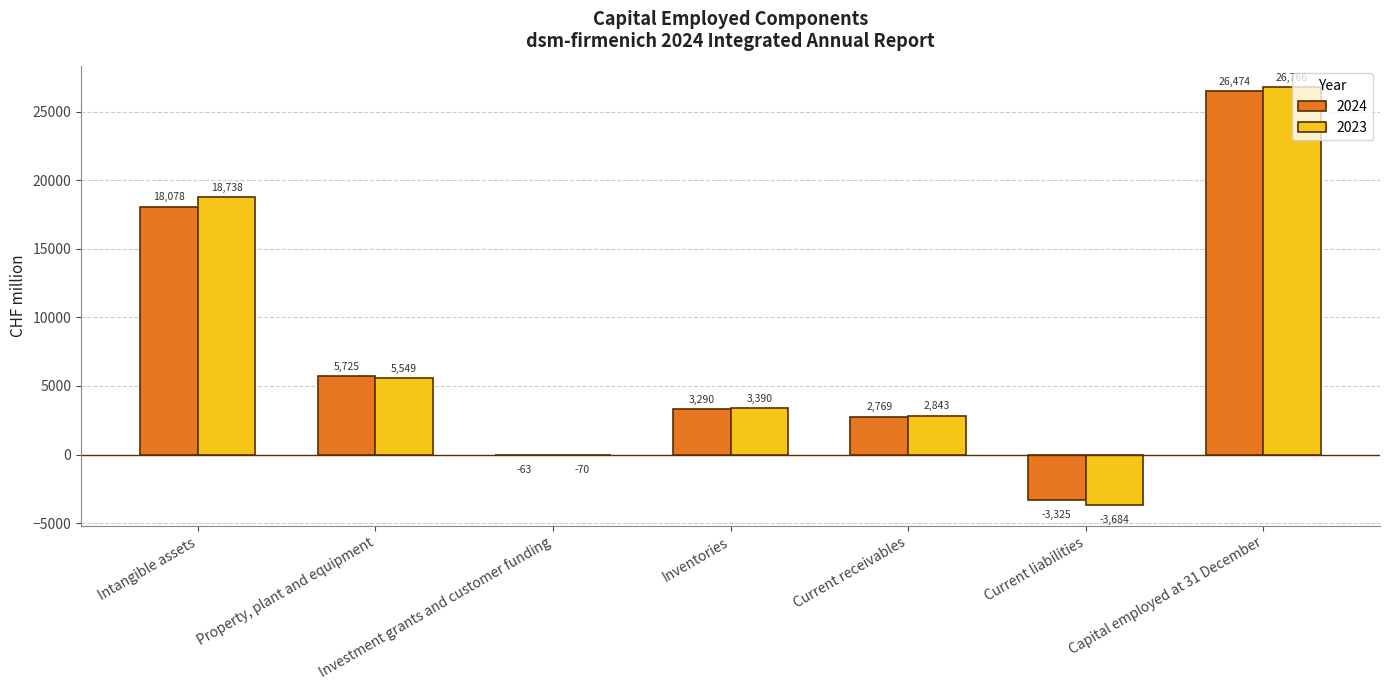

At which category is the sum across all series the highest?

Capital employed at 31 December